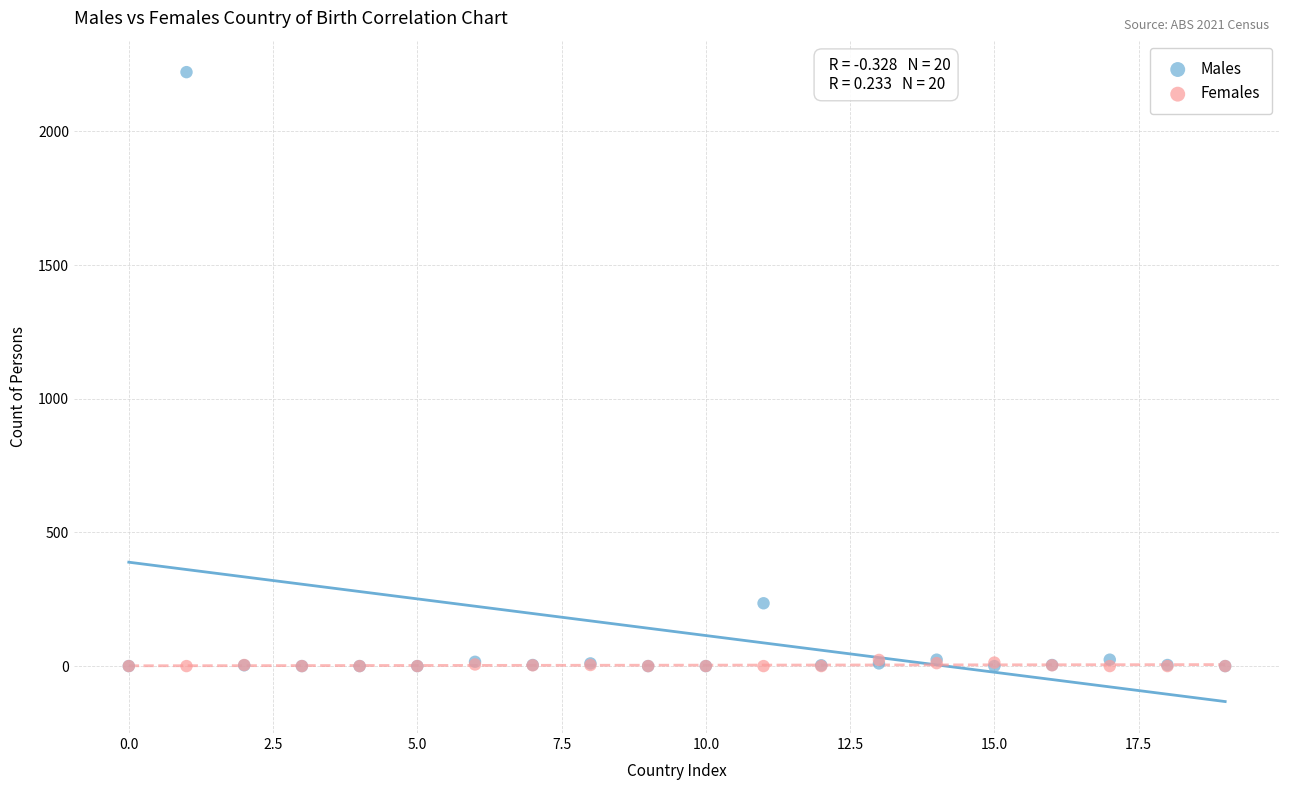

Across all series, what Y value is closest to 1111?

235